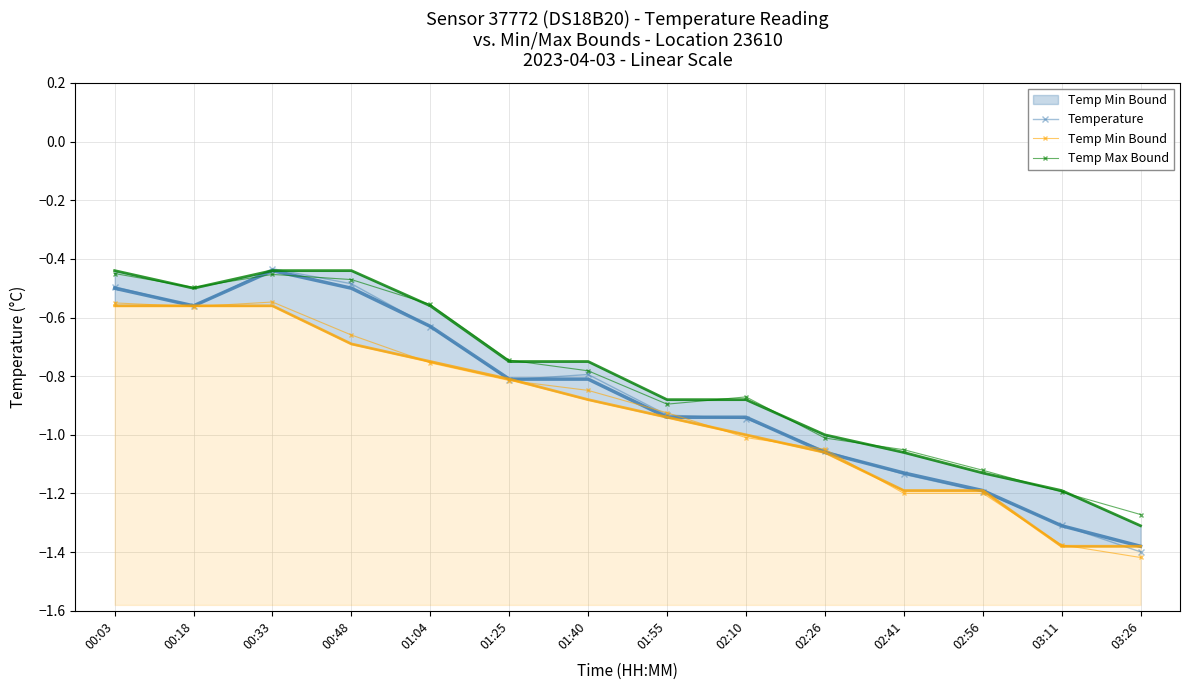

At which category does Temp Max Bound reach its first local valley?

00:18